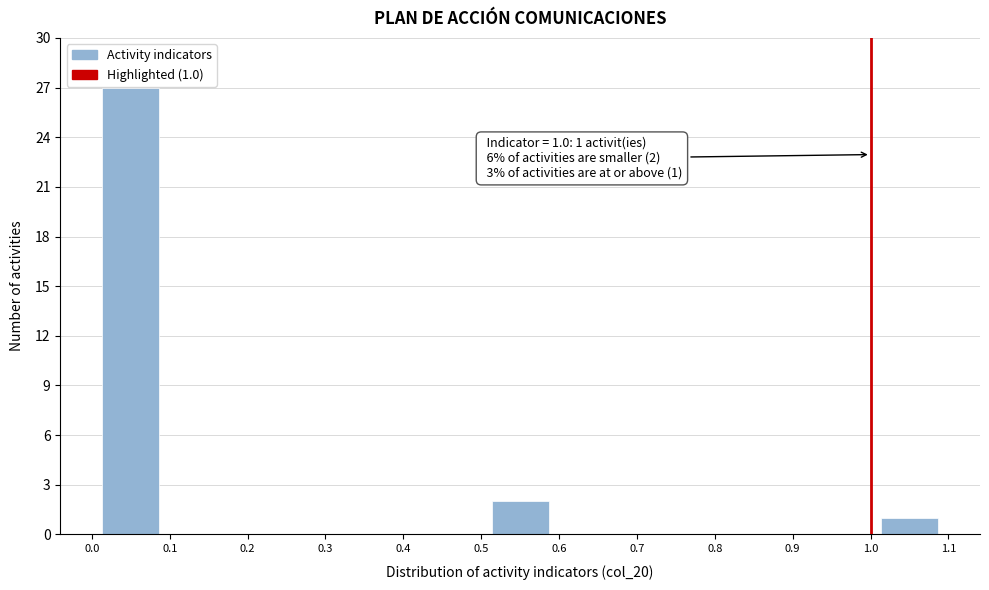

Which range on the x-axis has the tallest bar?

0.0 to 0.1